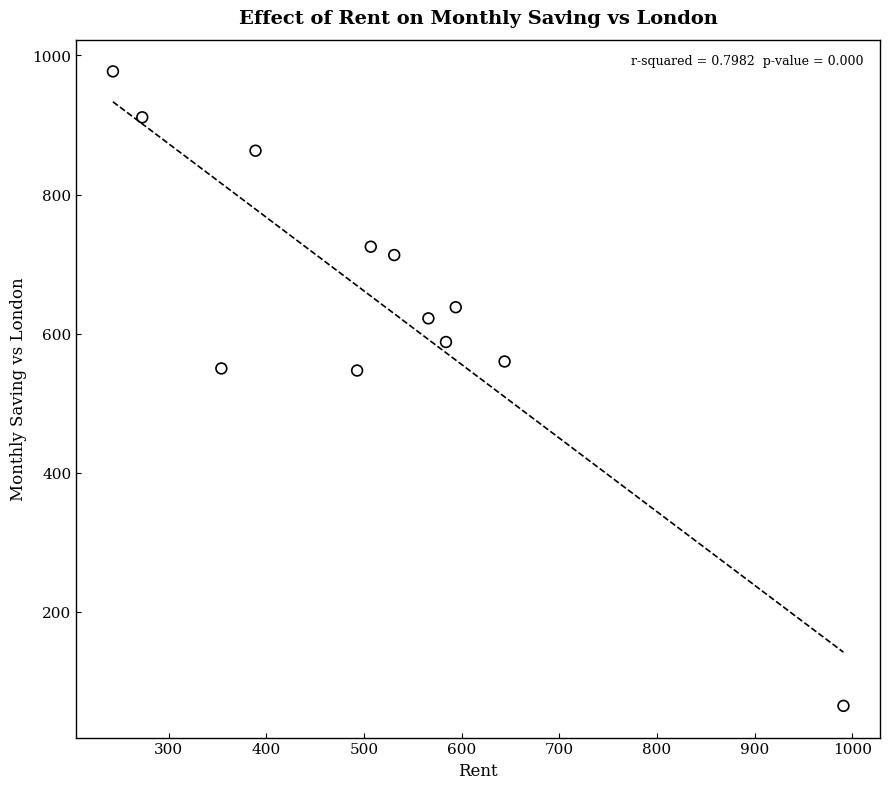

What is the range of X values (max minus min)?

748